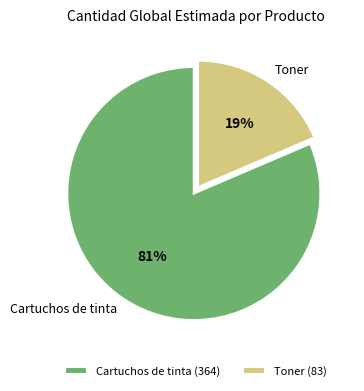

To the nearest percent, what portion does Toner represent?

19%